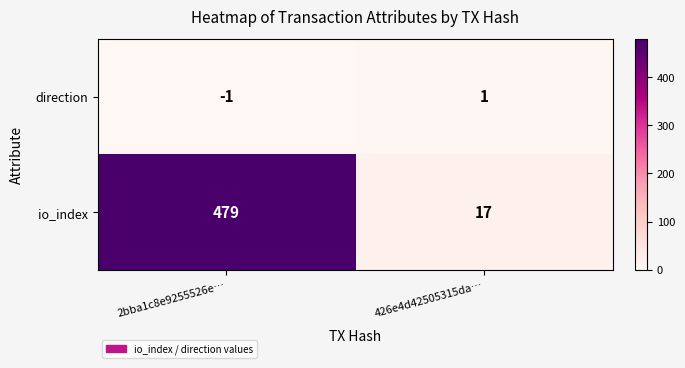

At how many categories does at least one series exceed 114?

1